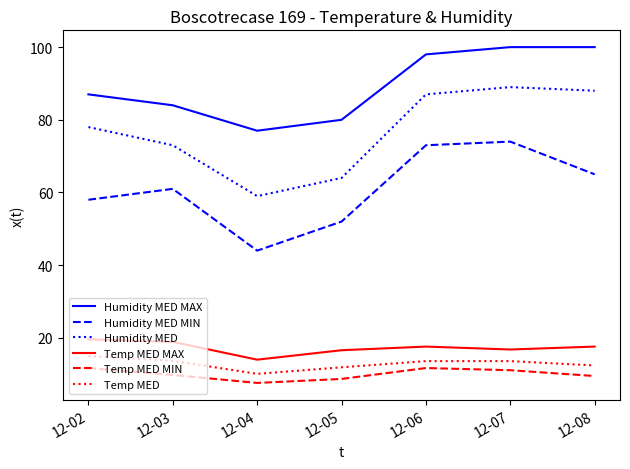

Is it true that Humidity MED MIN equals 65.0 at 12-08?

True